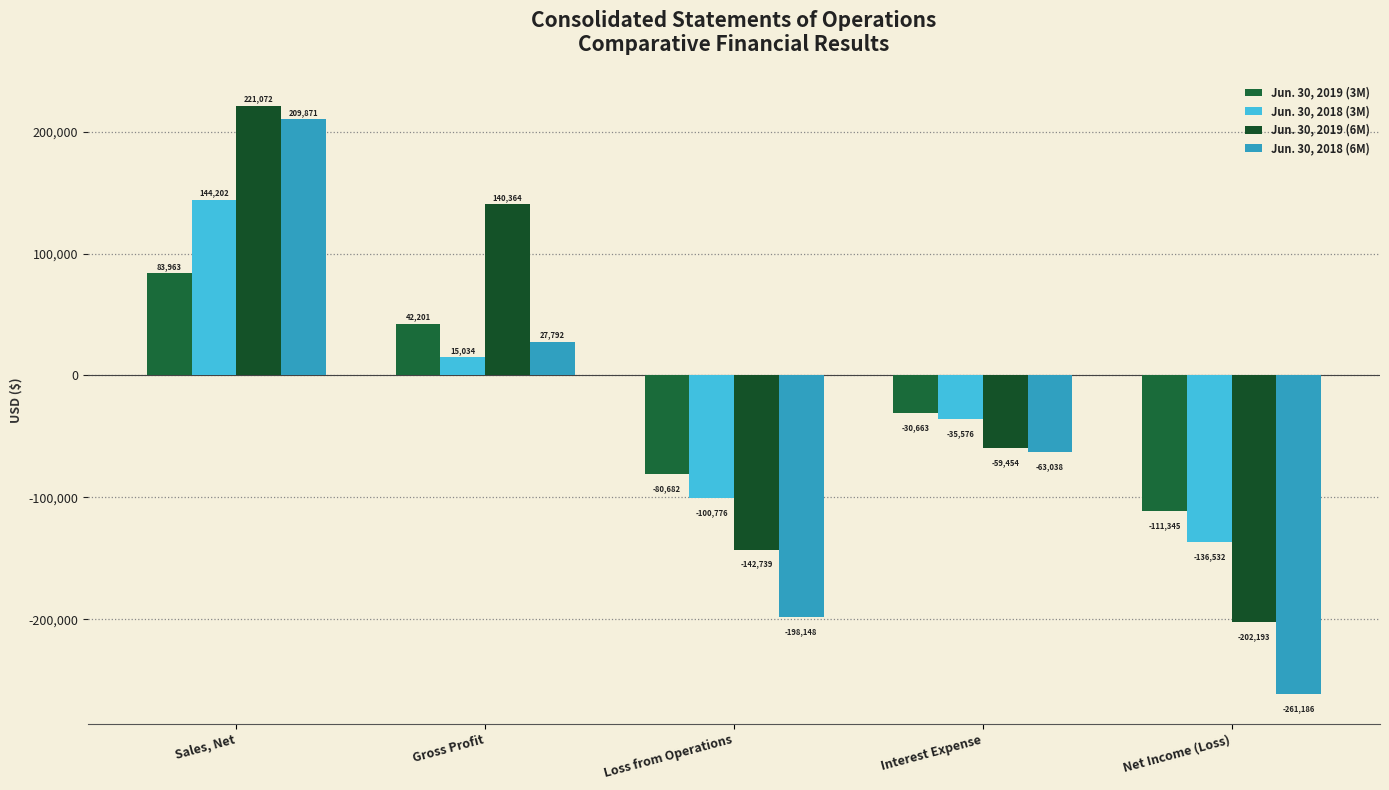

Which series has the largest total across all categories?

Jun. 30, 2019 (6M)